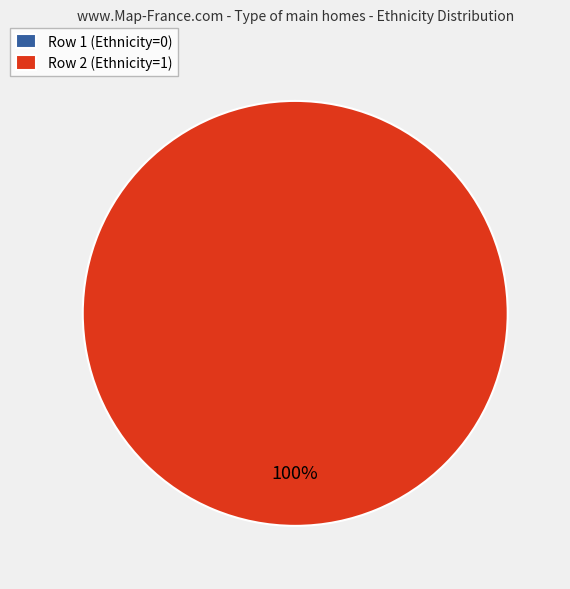

To the nearest percent, what portion does Row 2 (Ethnicity=1) represent?

100%